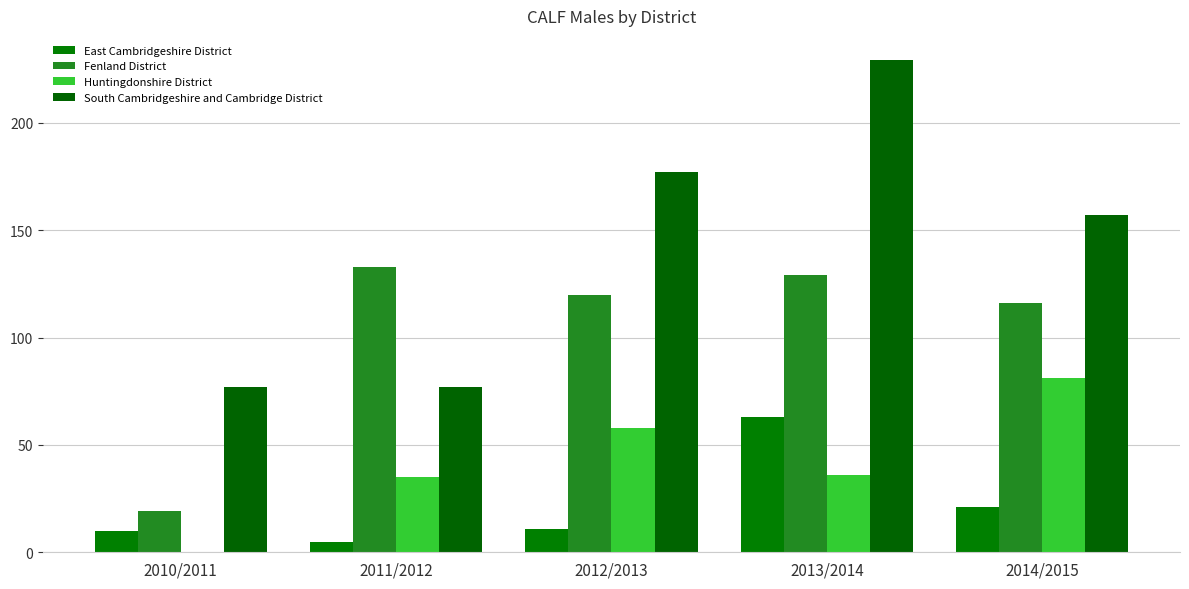

Count the number of data series in this chart.

4